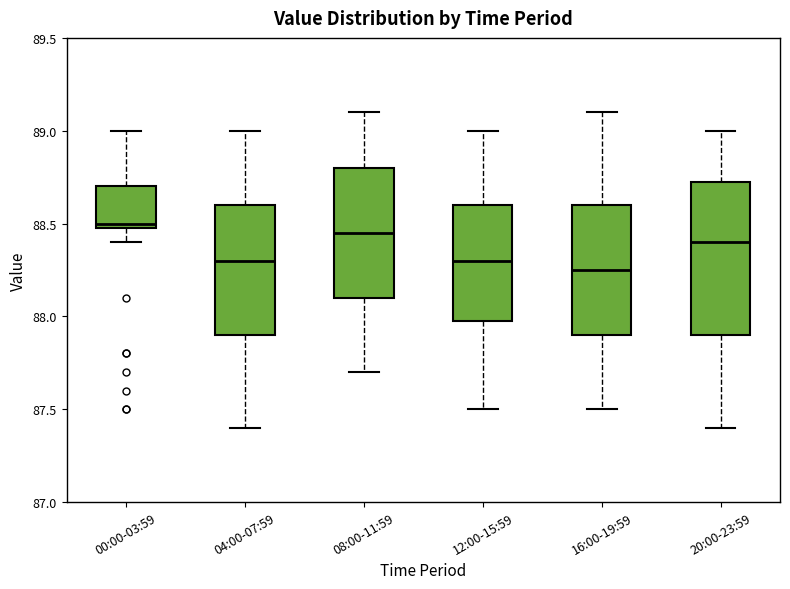

Comparing the boxes themselves (not the whiskers), which one is the tallest?

20:00-23:59